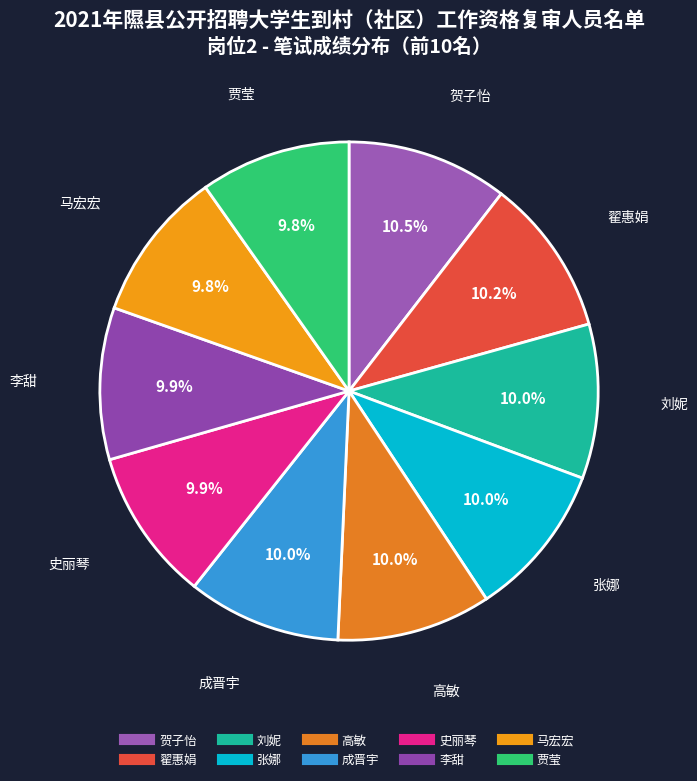

Do 李甜 and 成晋宇 together represent more than half of the pie?

No